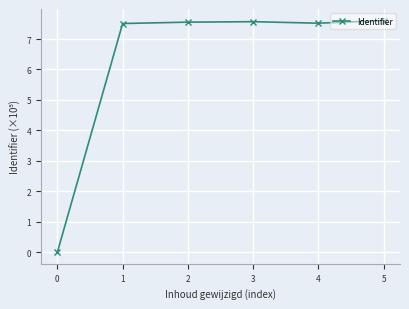

True or false: there are more than 2 points higher than both neighbors.

False